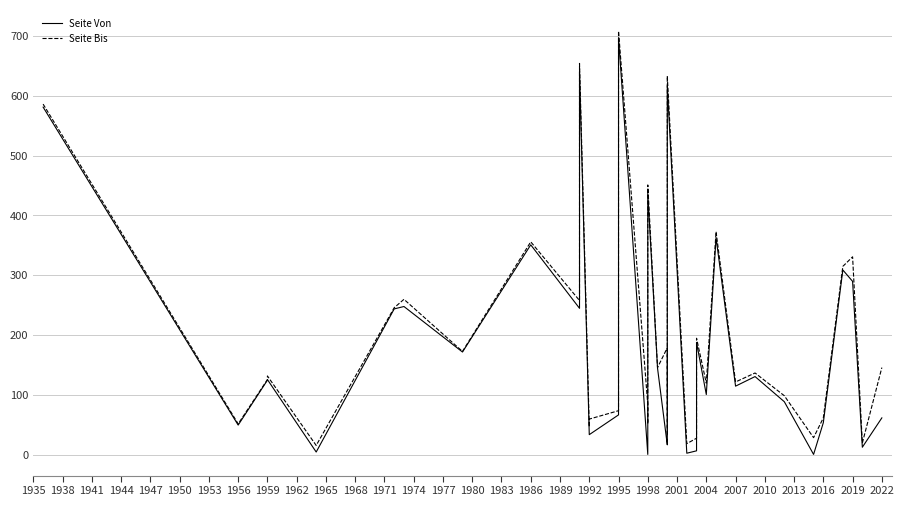

How many values in the Seite Von series exceed 125?

18